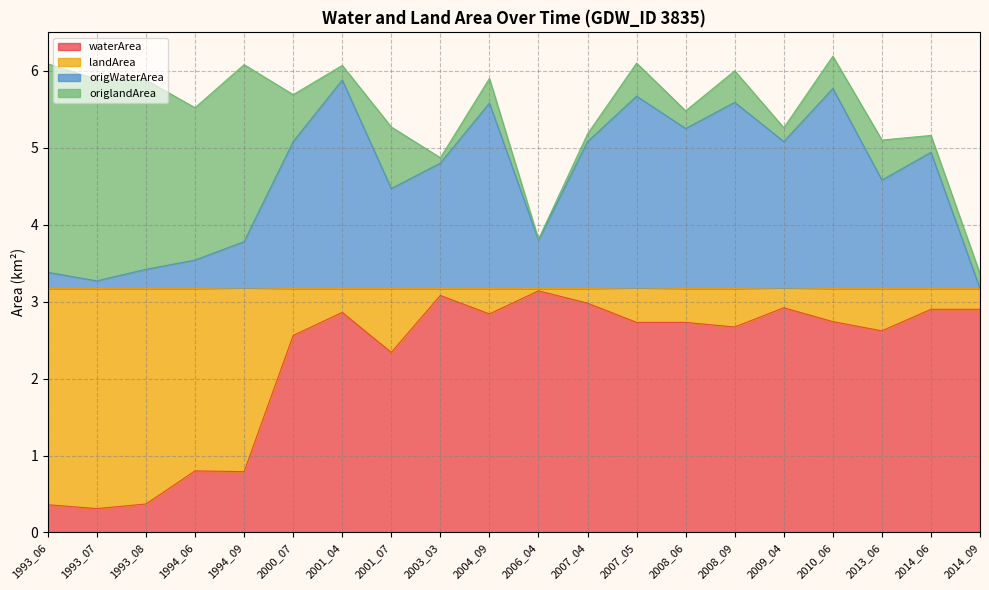

Does the chart display data point markers on the line(s)?

No